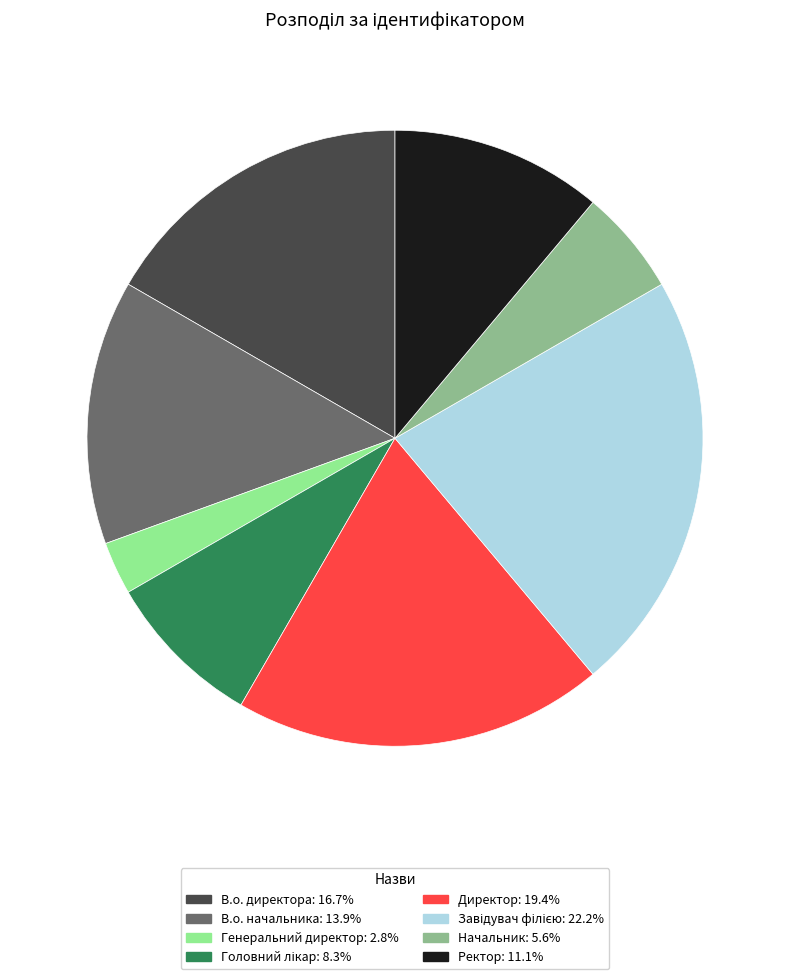

Is the sum of Генеральний директор and Ректор greater than half?

No